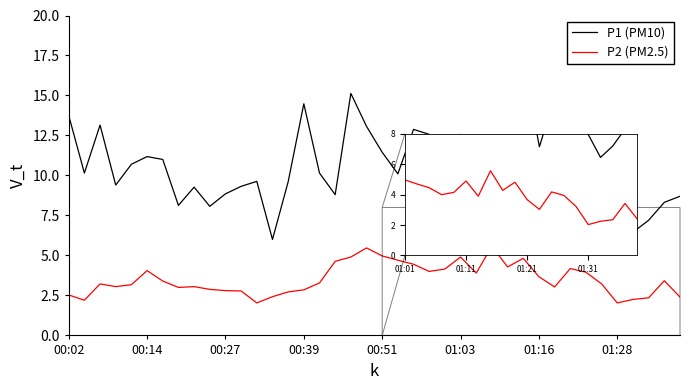

True or false: P1 (PM10) and P2 (PM2.5) cross at least once.

False